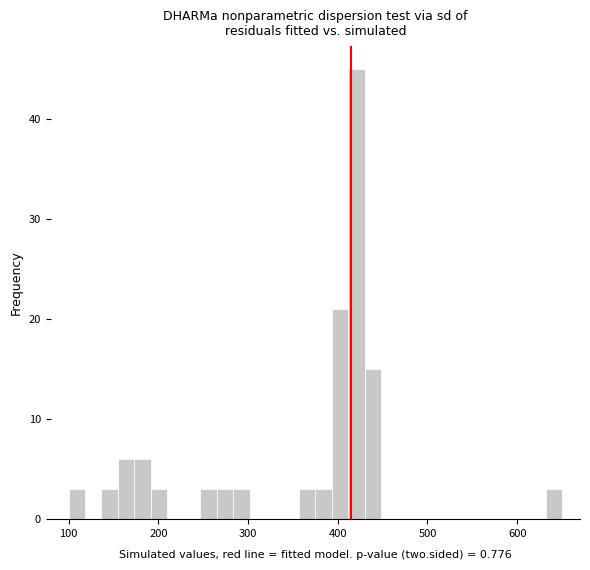

Read against the x-axis, roughly where is the centre of the tallest bar?

420